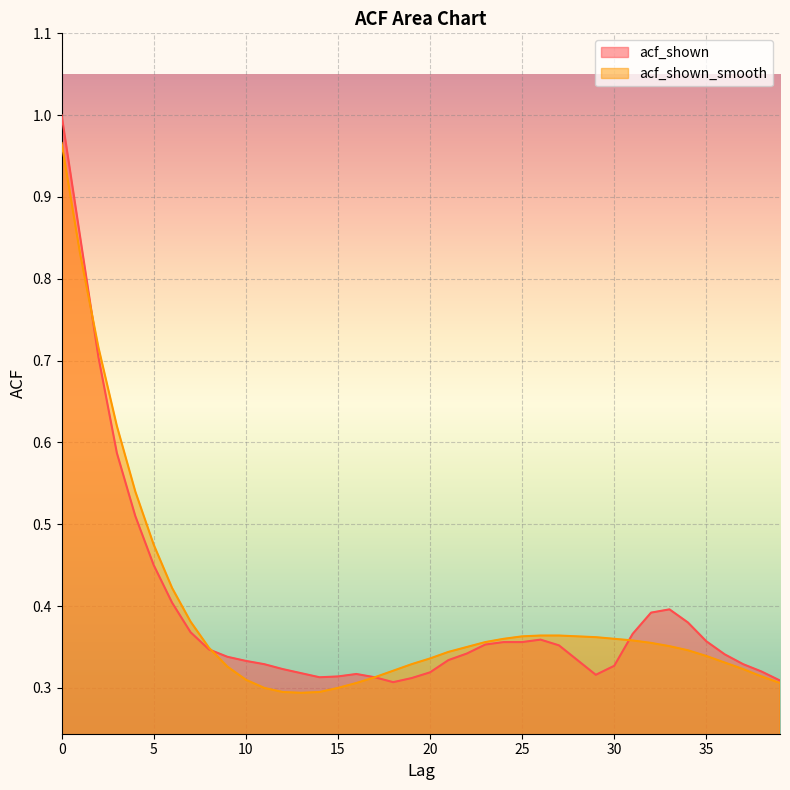

How many lines are shown in the chart?

2